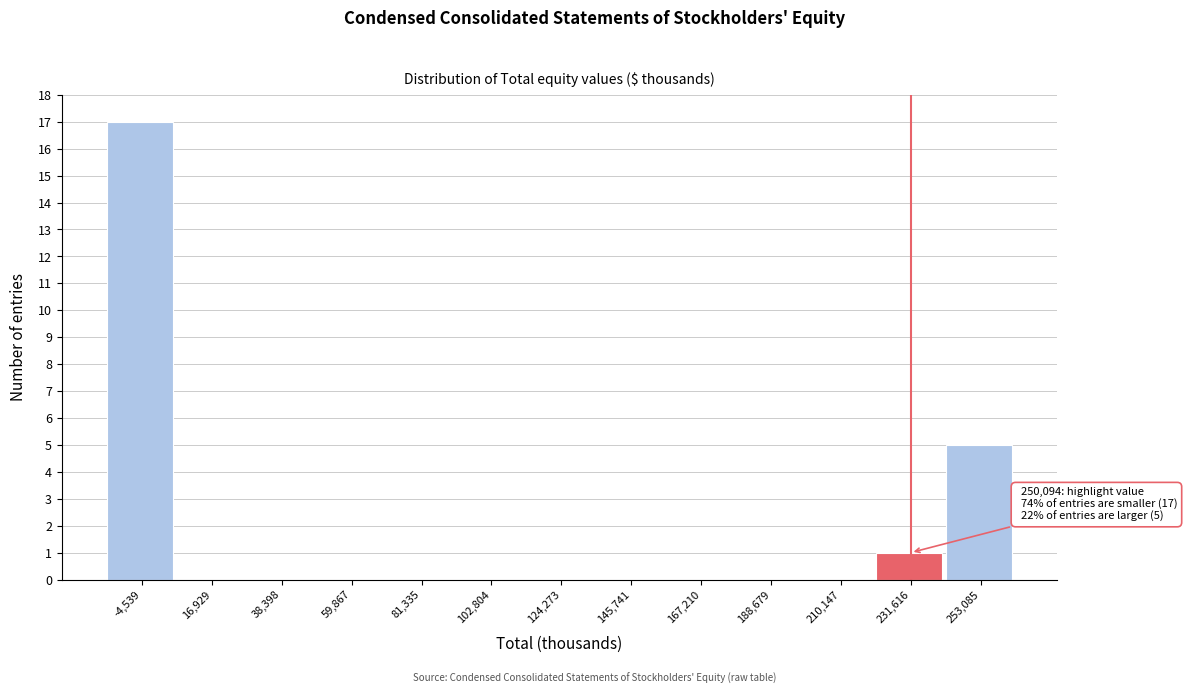

Reading right to left, transcribe all the data shown in this chart.

253,085=5	231,616=1	210,147=0	188,679=0	167,210=0	145,741=0	124,273=0	102,804=0	81,335=0	59,867=0	38,398=0	16,929=0	-4,539=17